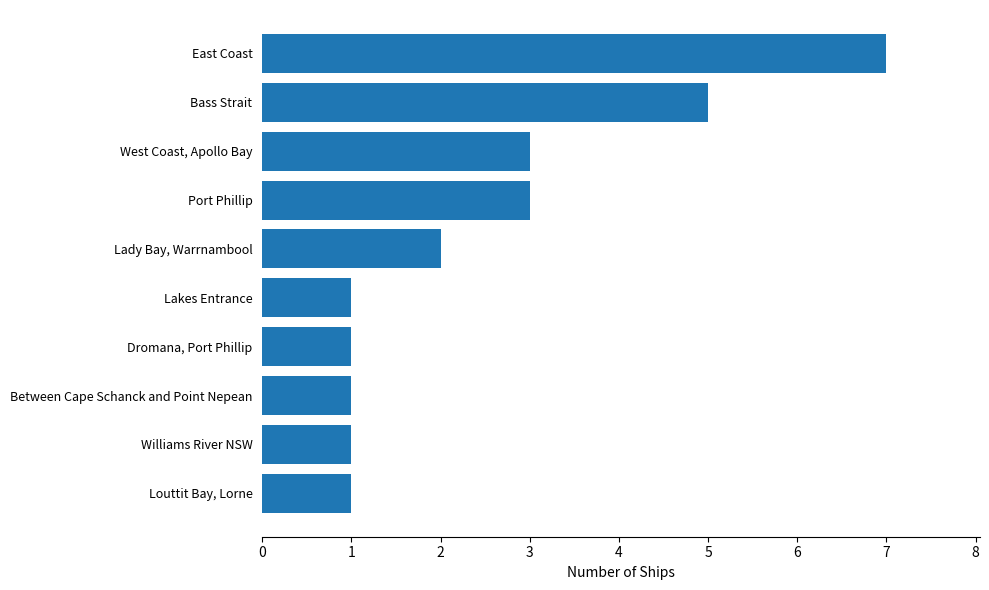

What is the ratio of the value at Bass Strait to the value at Lady Bay, Warrnambool?

2.5